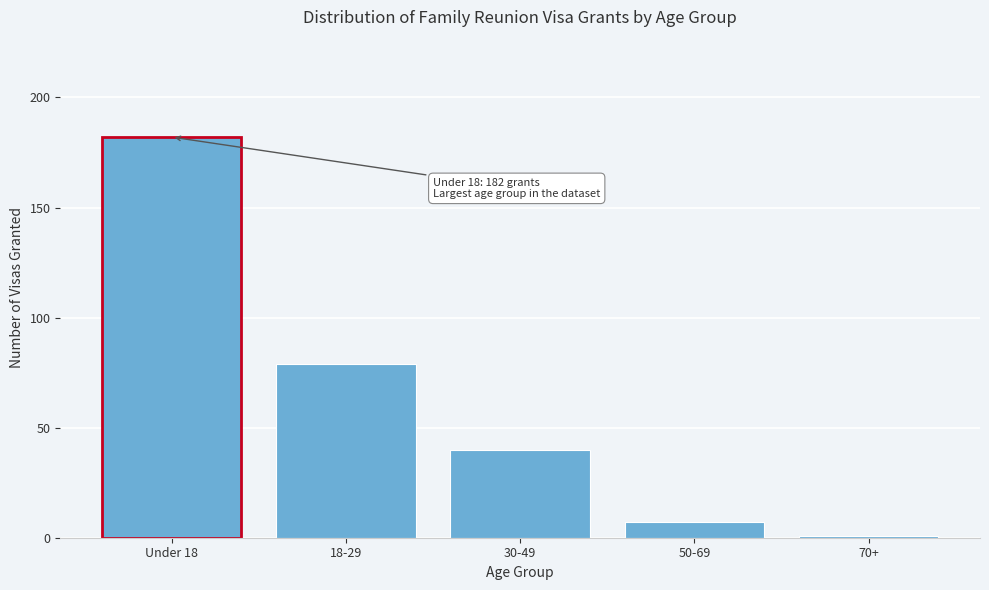

Reading left to right, list all the values displayed in this chart.

182	79	40	7	1